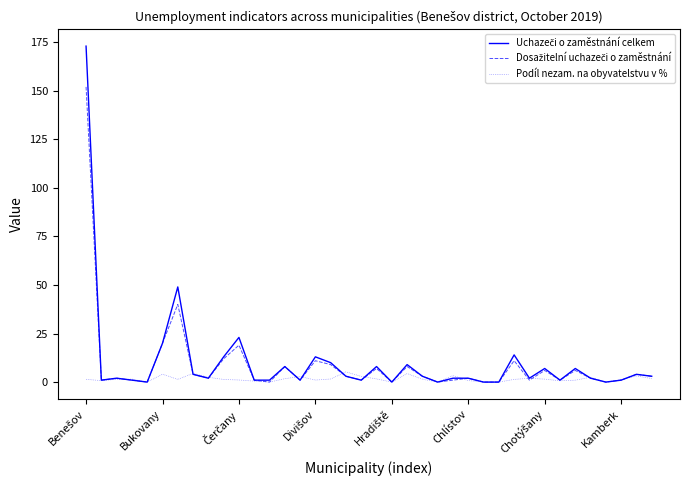

What is the maximum value for Podíl nezam. na obyvatelstvu v %?

5.3